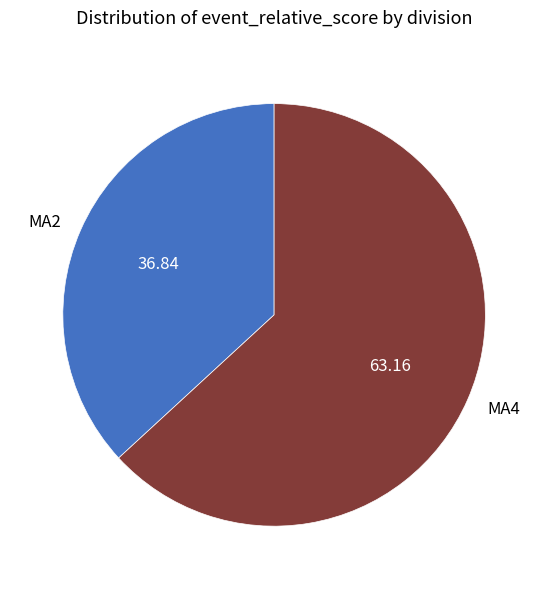

Which has a higher value, MA2 or MA4?

MA4